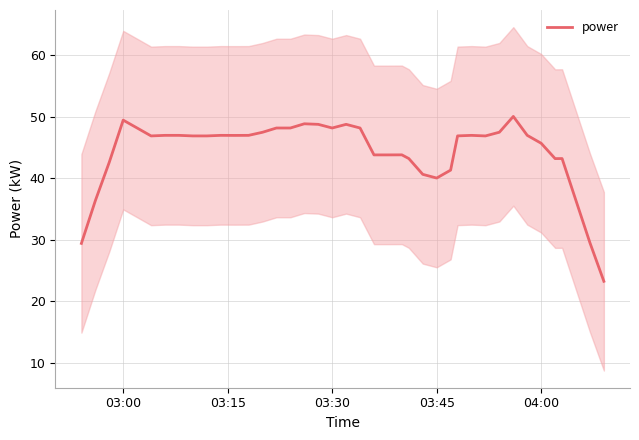

What is the maximum value for power?

50.1